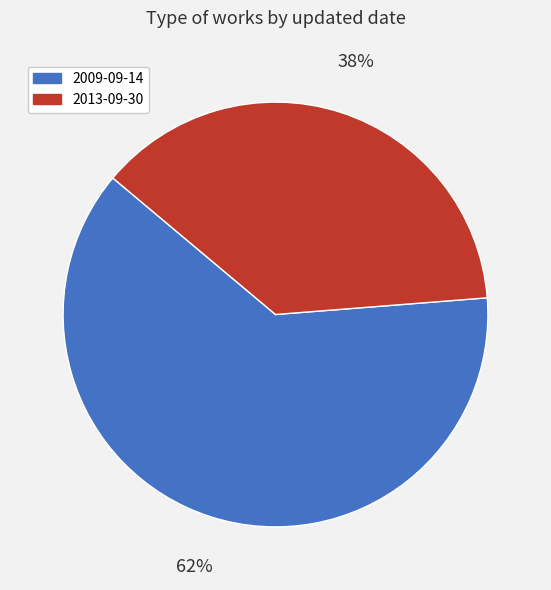

Which has a higher value, 2013-09-30 or 2009-09-14?

2009-09-14